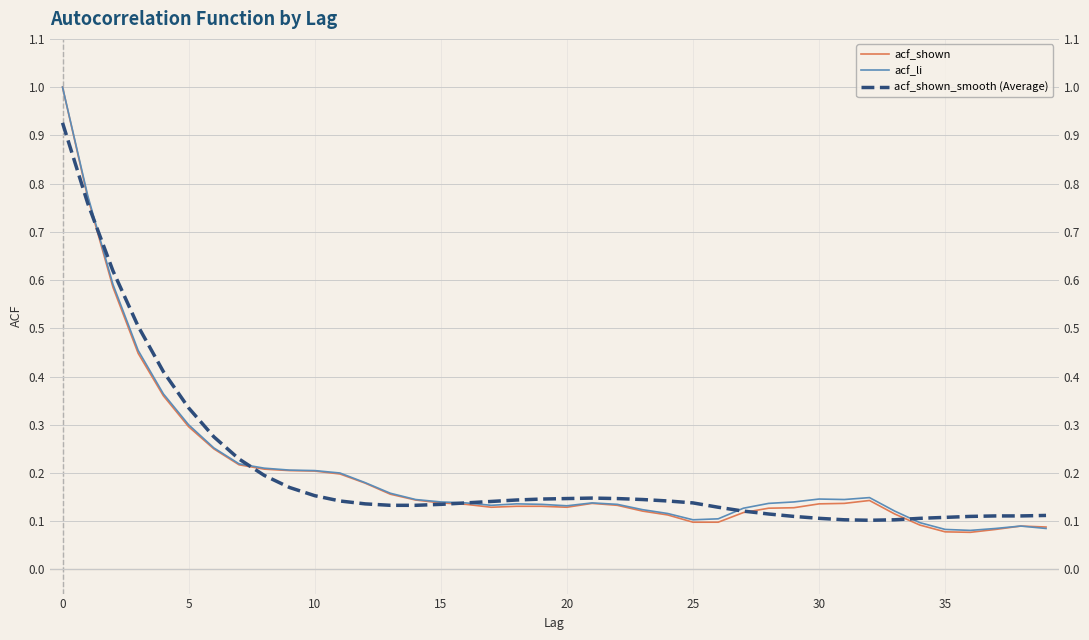

How many categories are shown in the chart?

40